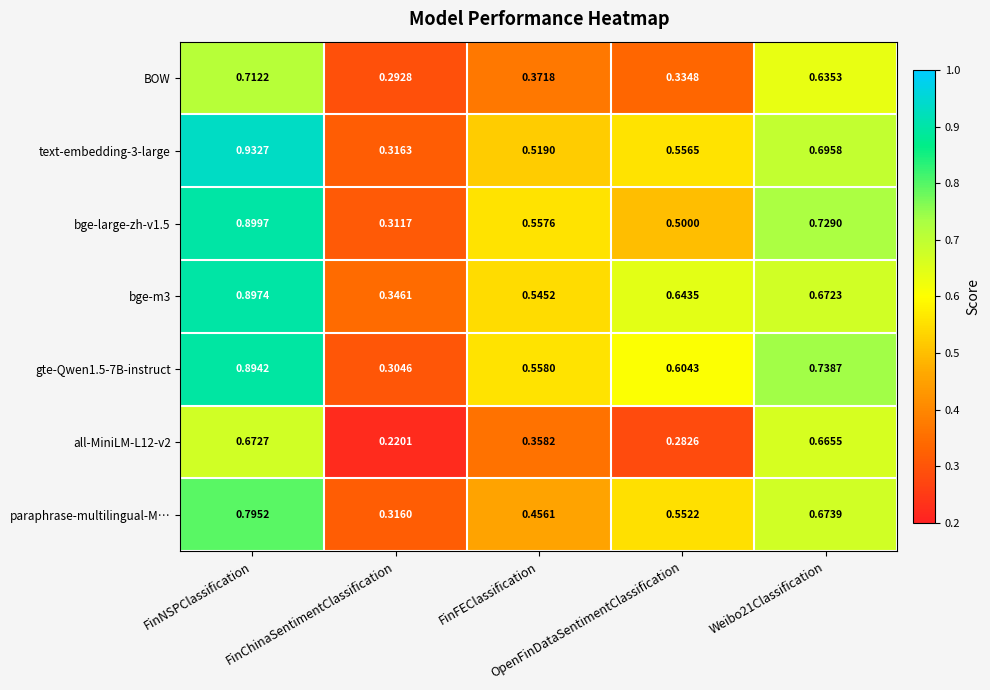

How many distinct data groups are displayed?

7